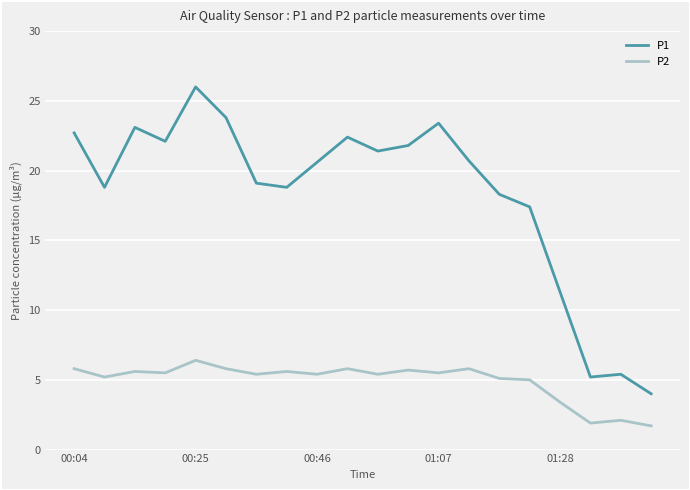

Which series has the largest range (max minus min)?

P1